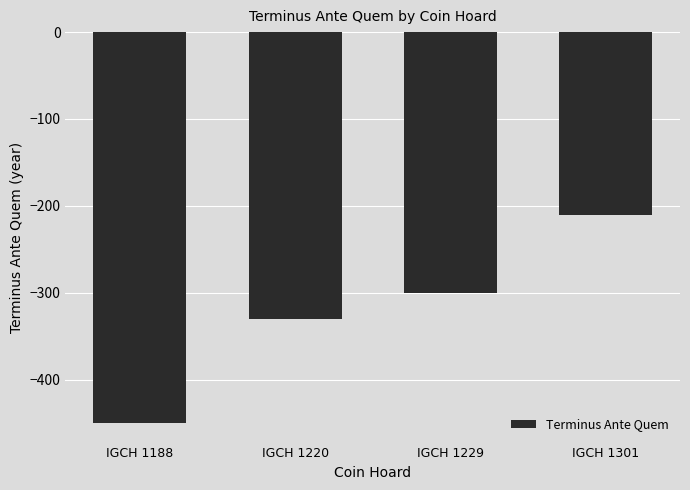

What is the sum of all values?

-1290